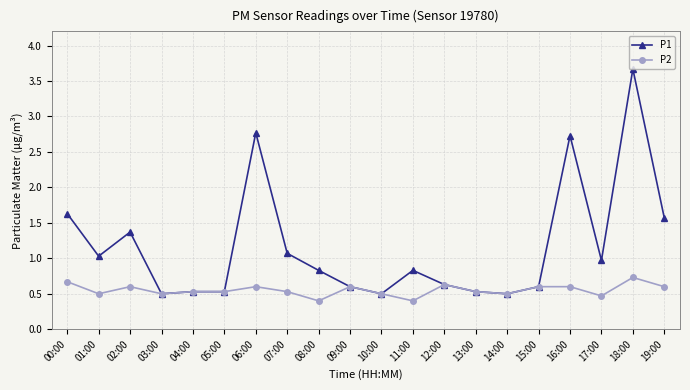

Is it true that P1 equals 0.6 at 09:00?

True